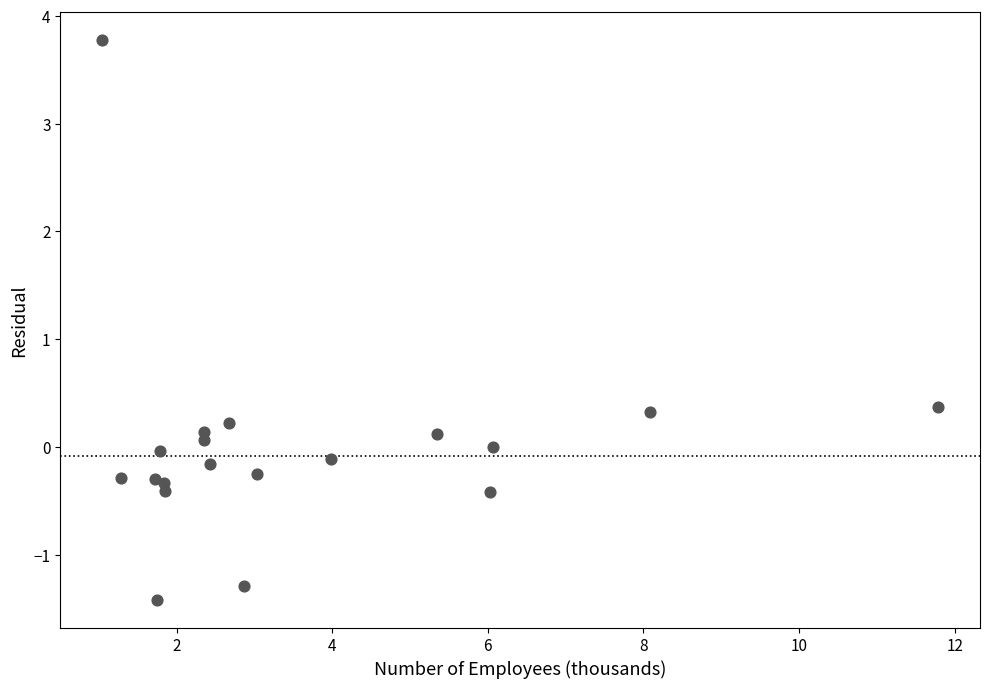

What is the range of X values (max minus min)?

10.7